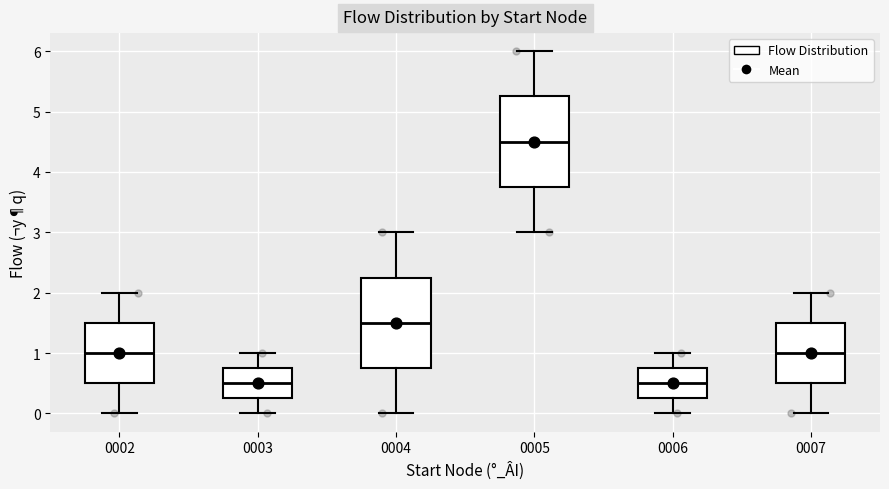

Where is the lower edge of the box at x = 0003 on the y-axis? The values are not printed on the chart, so give them approximately, as read against the axis.

0.3